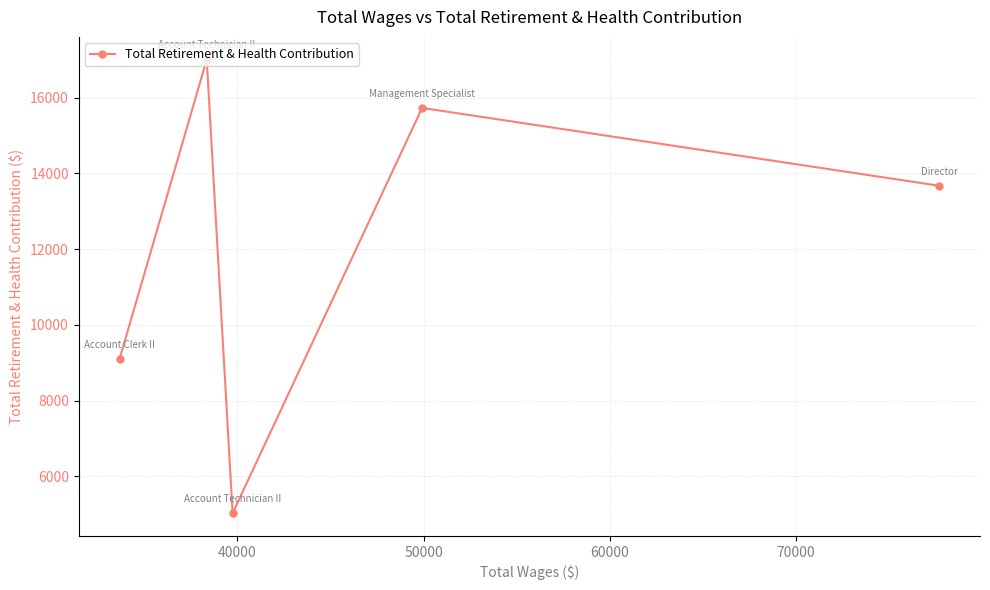

How many interior local valleys (lower than both neighbors) does the data have?

1